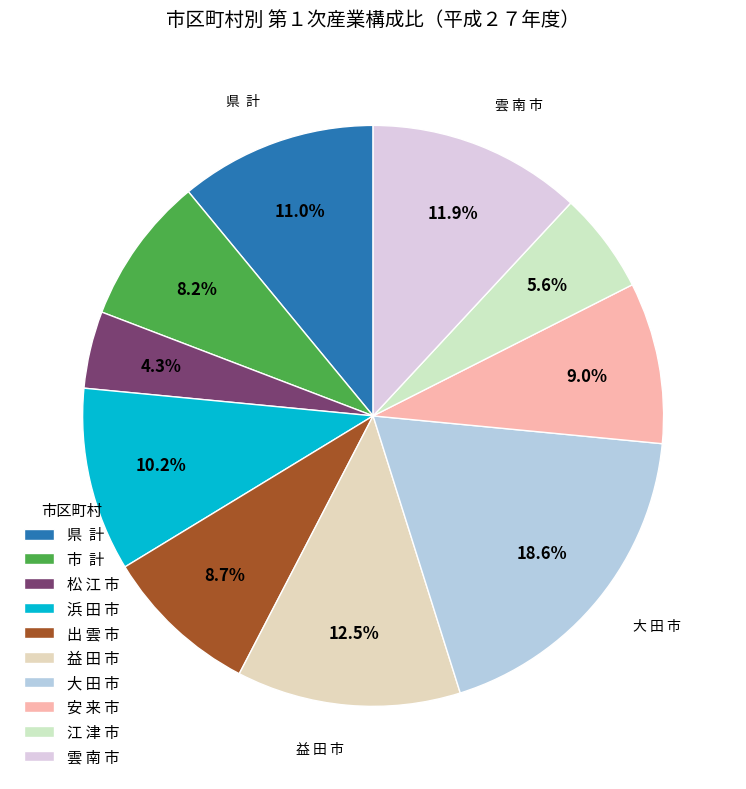

To the nearest percent, what is the combined percentage of 安 来 市 and 江 津 市?

15%